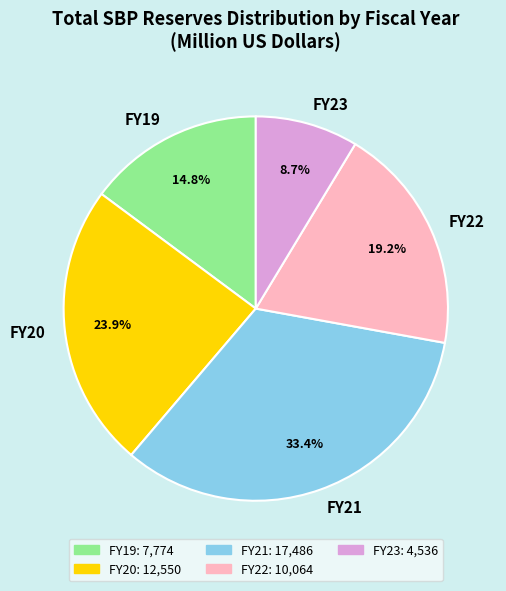

Does FY23 represent more than half of the total?

No